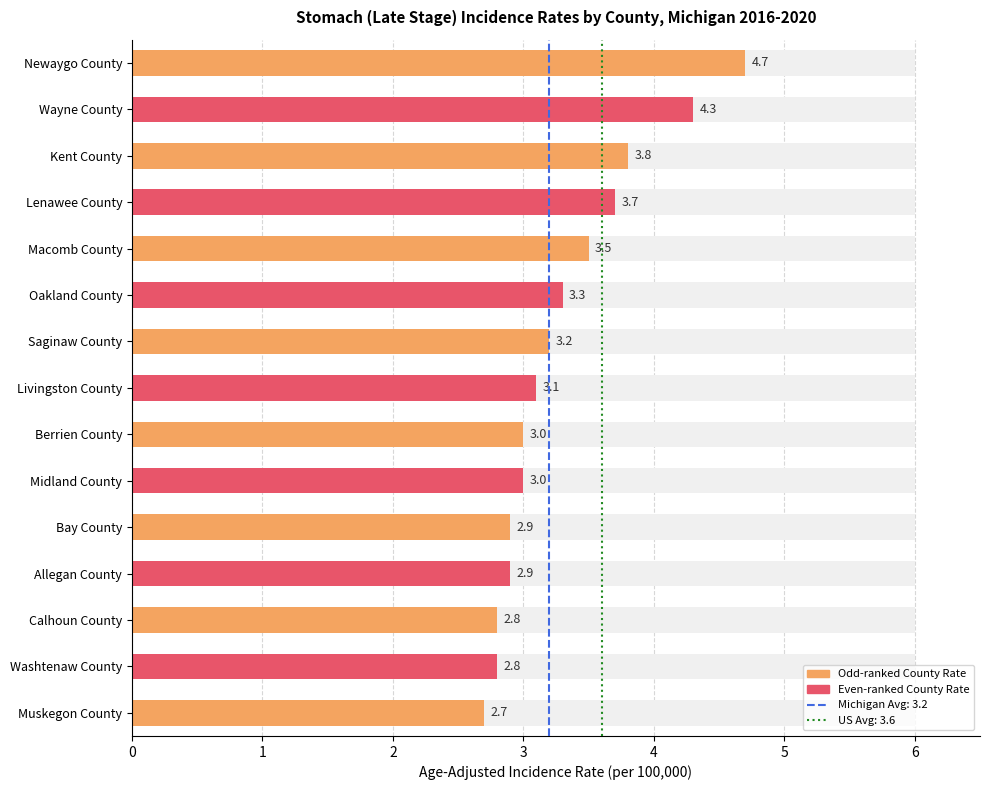

Rank the categories by value from highest to lowest.

Newaygo County, Wayne County, Kent County, Lenawee County, Macomb County, Oakland County, Saginaw County, Livingston County, Berrien County, Midland County, Bay County, Allegan County, Calhoun County, Washtenaw County, Muskegon County